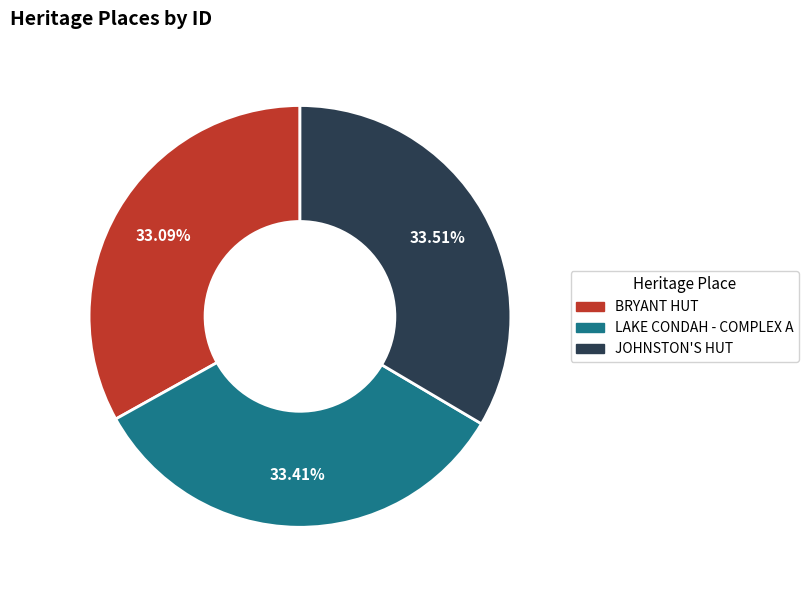

Is BRYANT HUT the majority of the pie?

No